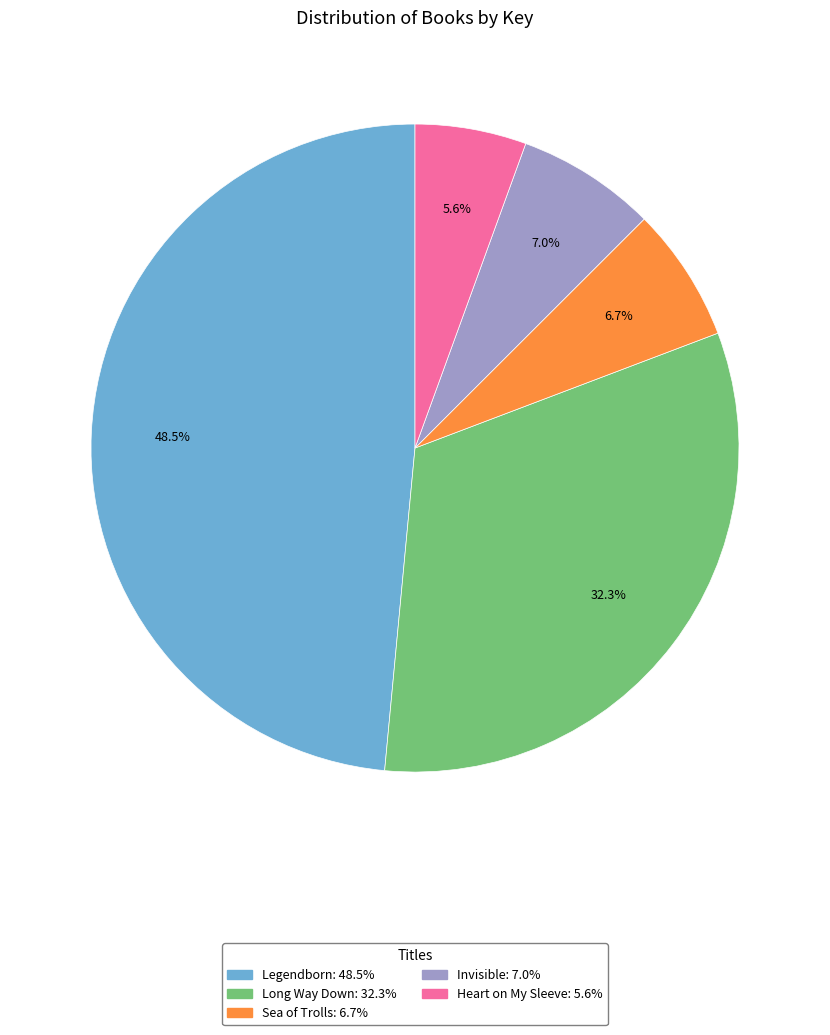

True or false: Invisible accounts for 14% of the total.

False